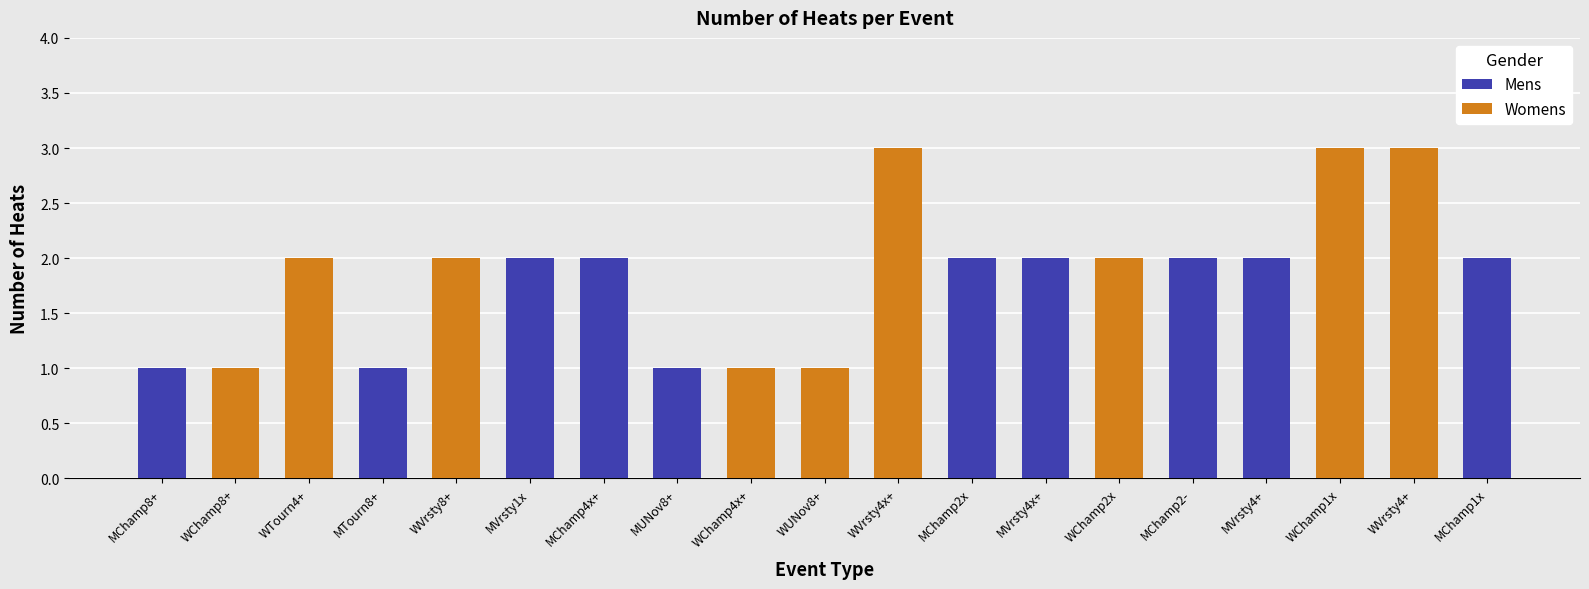

What is the greatest value displayed?

3